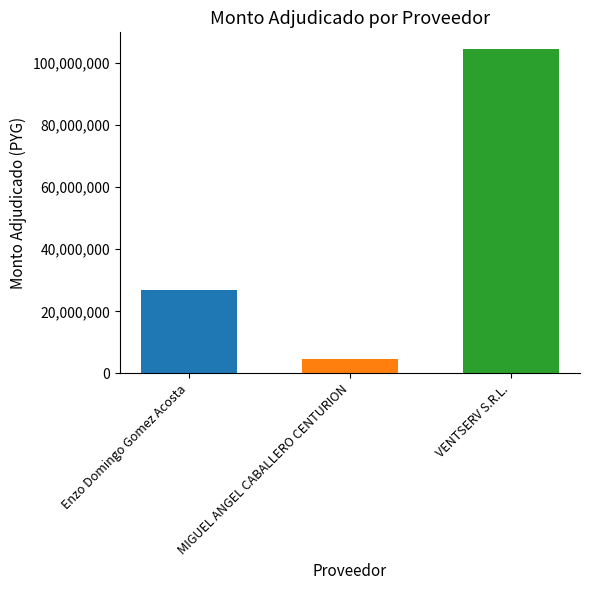

Which has a higher value, VENTSERV S.R.L. or Enzo Domingo Gomez Acosta?

VENTSERV S.R.L.